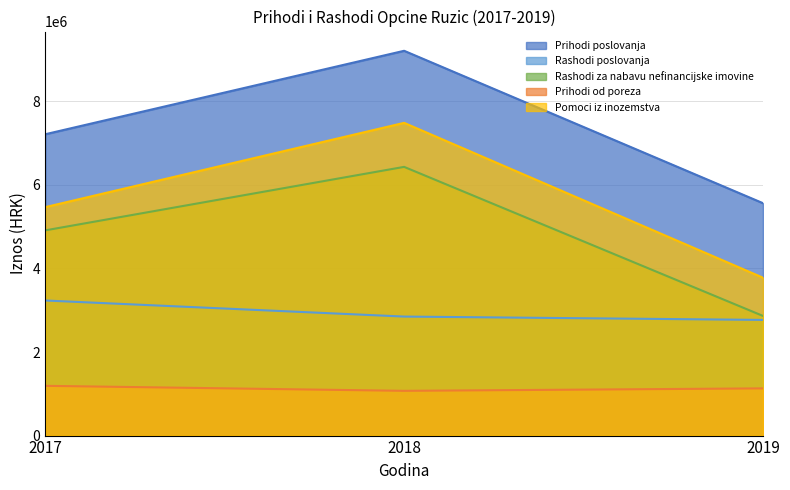

What is the difference between the highest and lowest values at 2019?

4432013